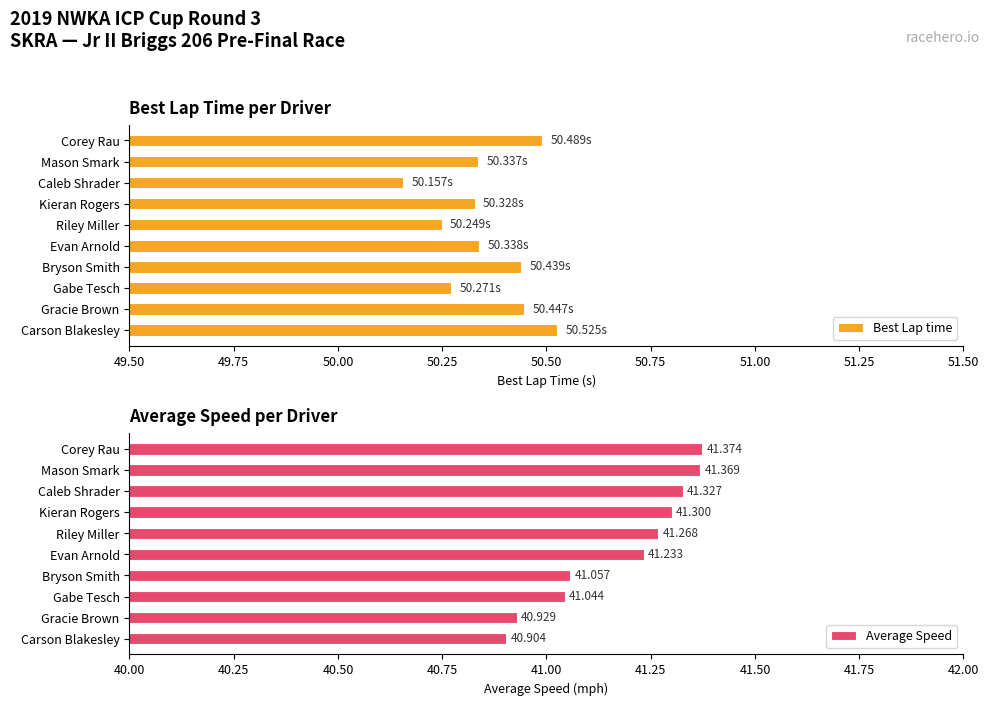

At which label is Average Speed closest to 41?

Gabe Tesch